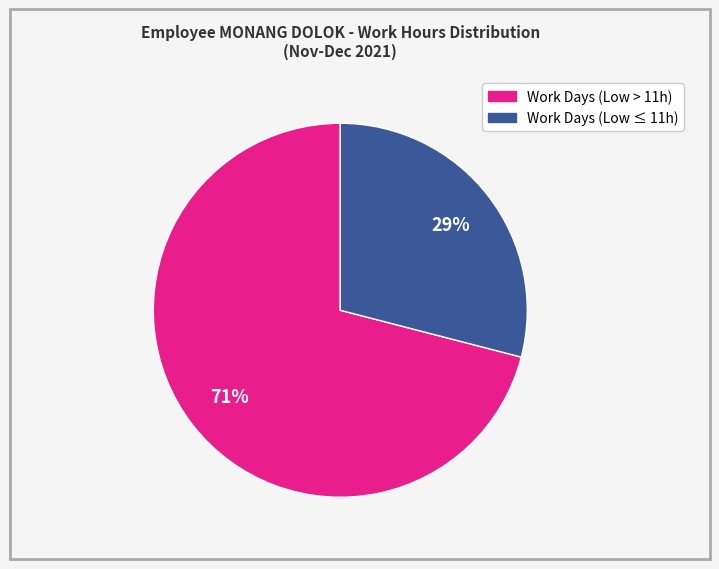

Is there a majority slice in this chart?

Yes